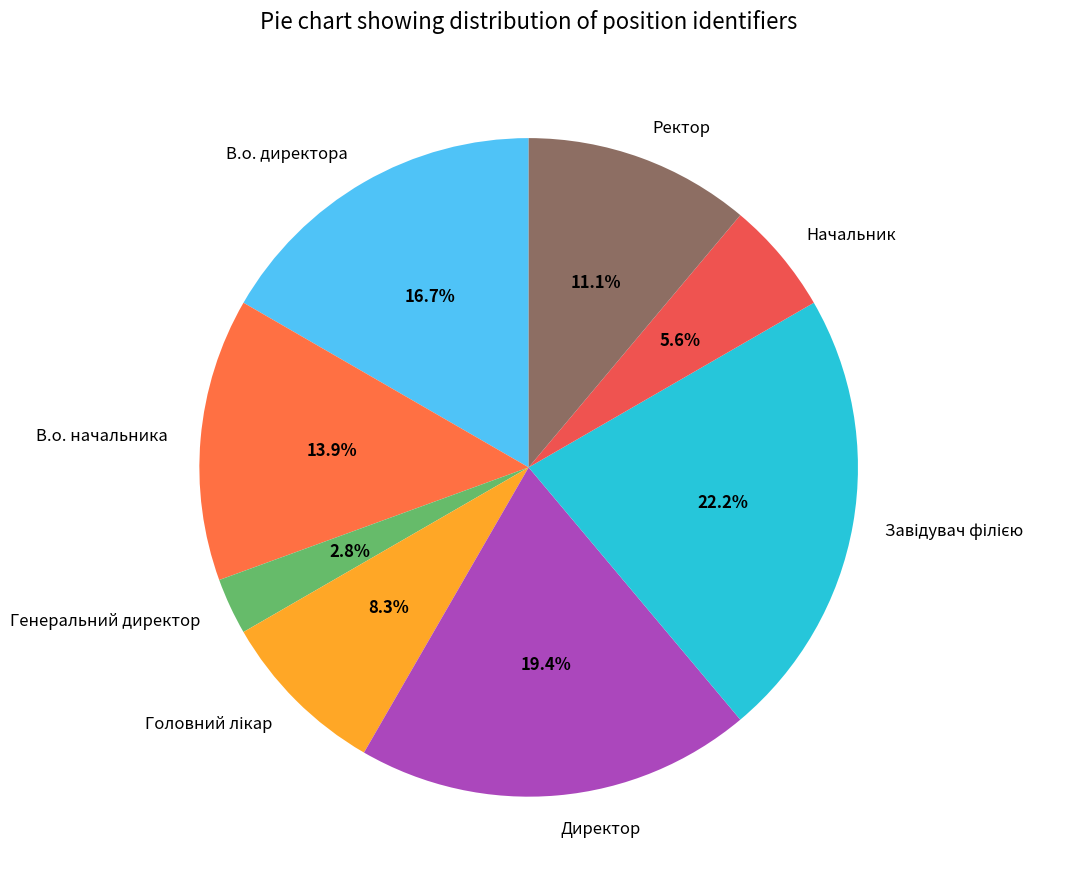

Is there any slice that represents more than half of the pie?

No